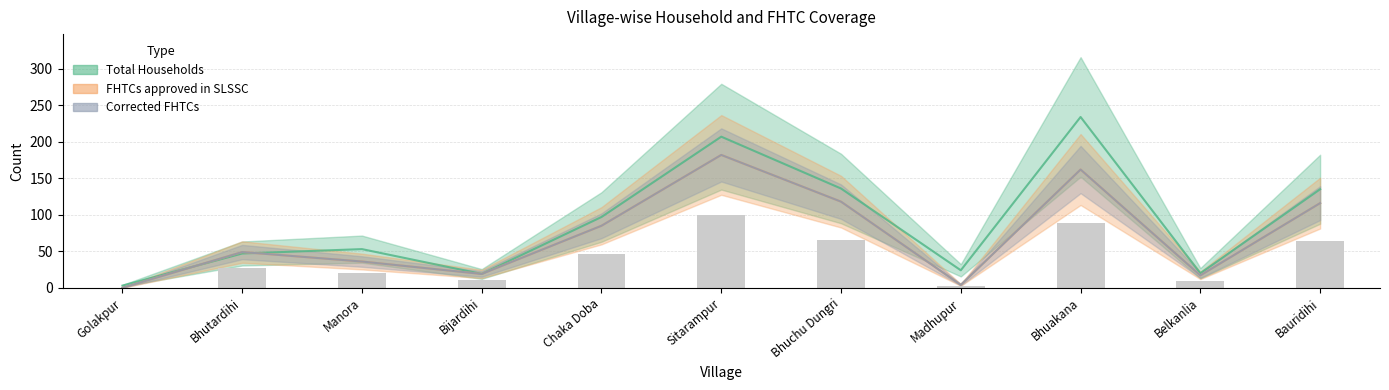

List the labels in order of Corrected FHTCs value, smallest first.

Golakpur, Madhupur, Belkanlia, Bijardihi, Manora, Bhutardihi, Chaka Doba, Bauridihi, Bhuchu Dungri, Bhuakana, Sitarampur